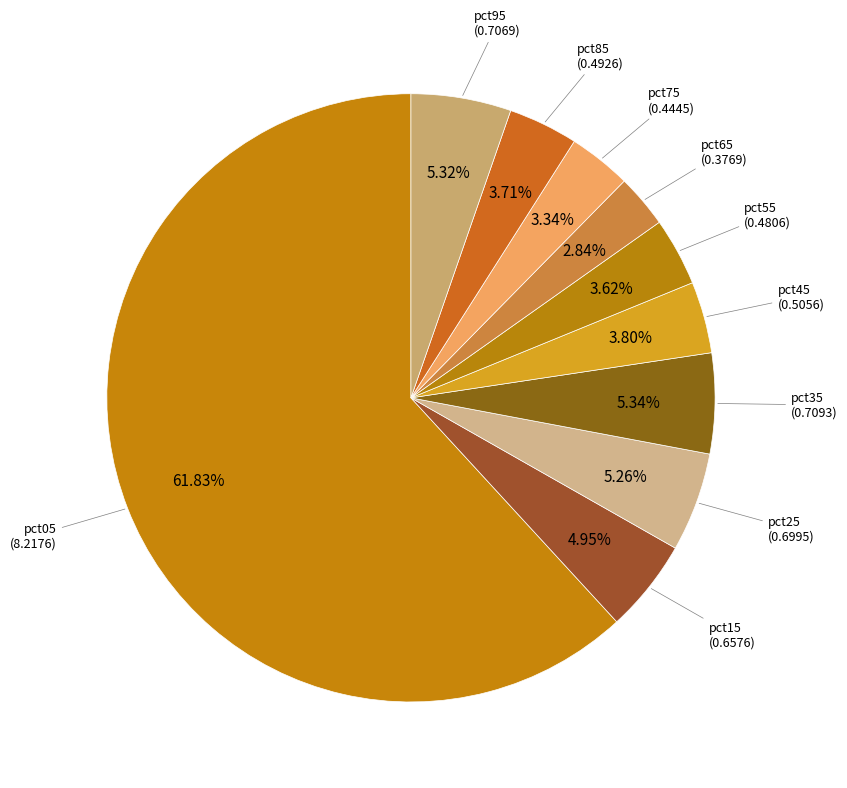

How many slices are in this pie chart?

10